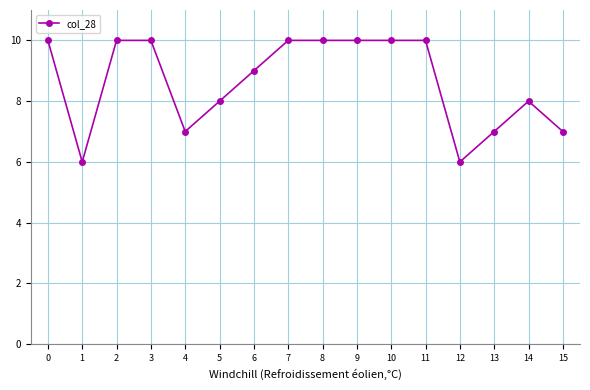

How many lines are shown in the chart?

1